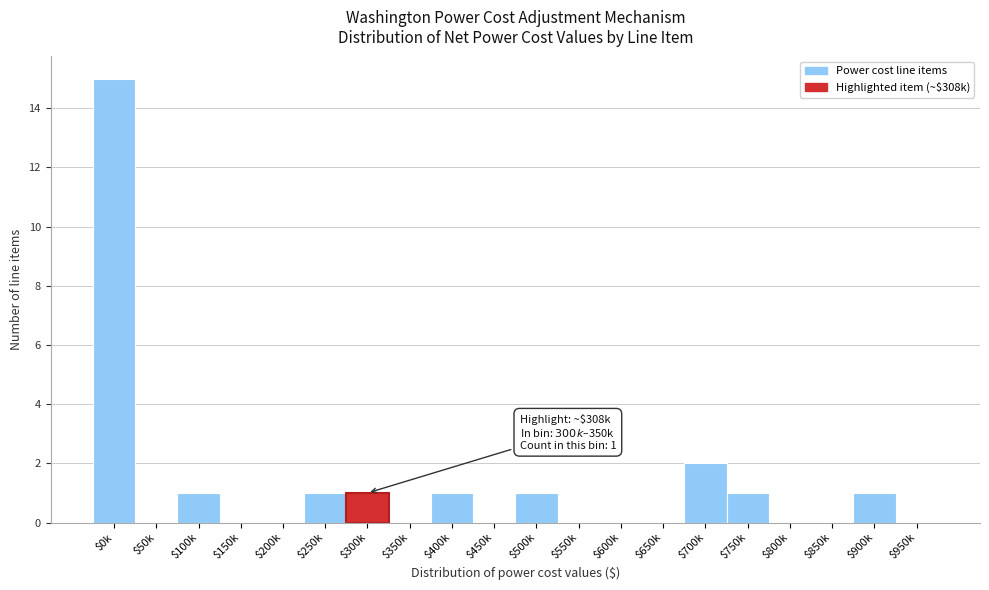

What is the greatest value displayed?

15